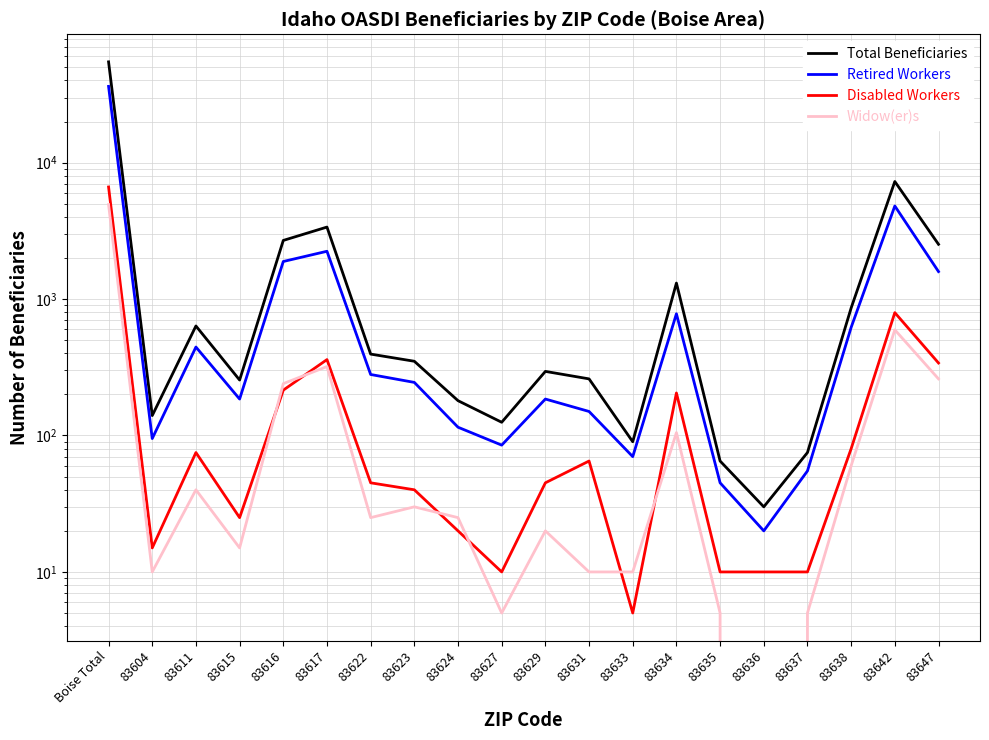

What is the label of the 13th point from the right?

83623